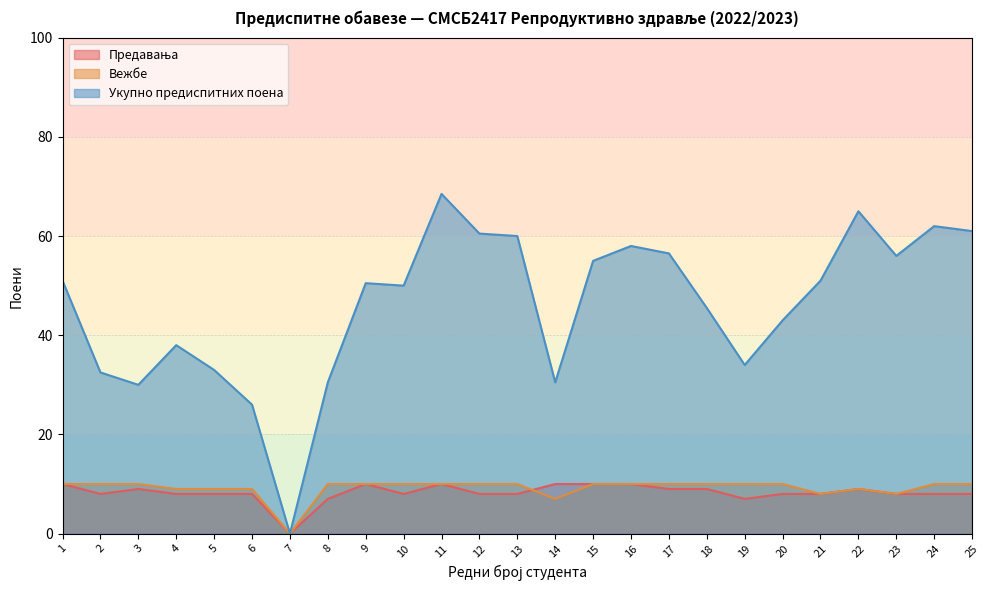

Which label corresponds to the largest value in the chart?

11